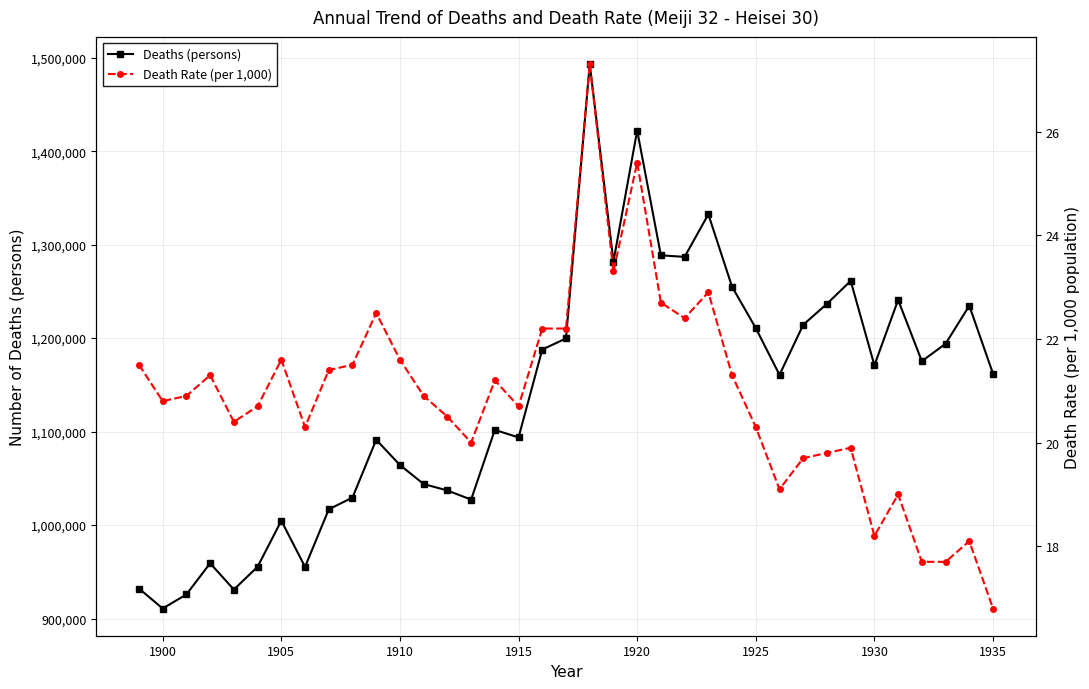

Reading right to left, extract all data points from this chart.

Deaths (persons): 1161936.0	1234684.0	1193987.0	1175344.0	1240891.0	1170867.0	1261228.0	1236711.0	1214323.0	1160734.0	1210706.0	1254946.0	1332485.0	1286941.0	1288570.0	1422096.0	1281965.0	1493162.0	1199669.0	1187832.0	1093793.0	1101815.0	1027257.0	1037016.0	1043906.0	1064234.0	1091264.0	1029447.0	1016798.0	955256.0	1004661.0	955400.0	931008.0	959126.0	925810.0	910744.0	932087.0
Death Rate (per 1,000): 16.8	18.1	17.7	17.7	19.0	18.2	19.9	19.8	19.7	19.1	20.3	21.3	22.9	22.4	22.7	25.4	23.3	27.3	22.2	22.2	20.7	21.2	20.0	20.5	20.9	21.6	22.5	21.5	21.4	20.3	21.6	20.7	20.4	21.3	20.9	20.8	21.5